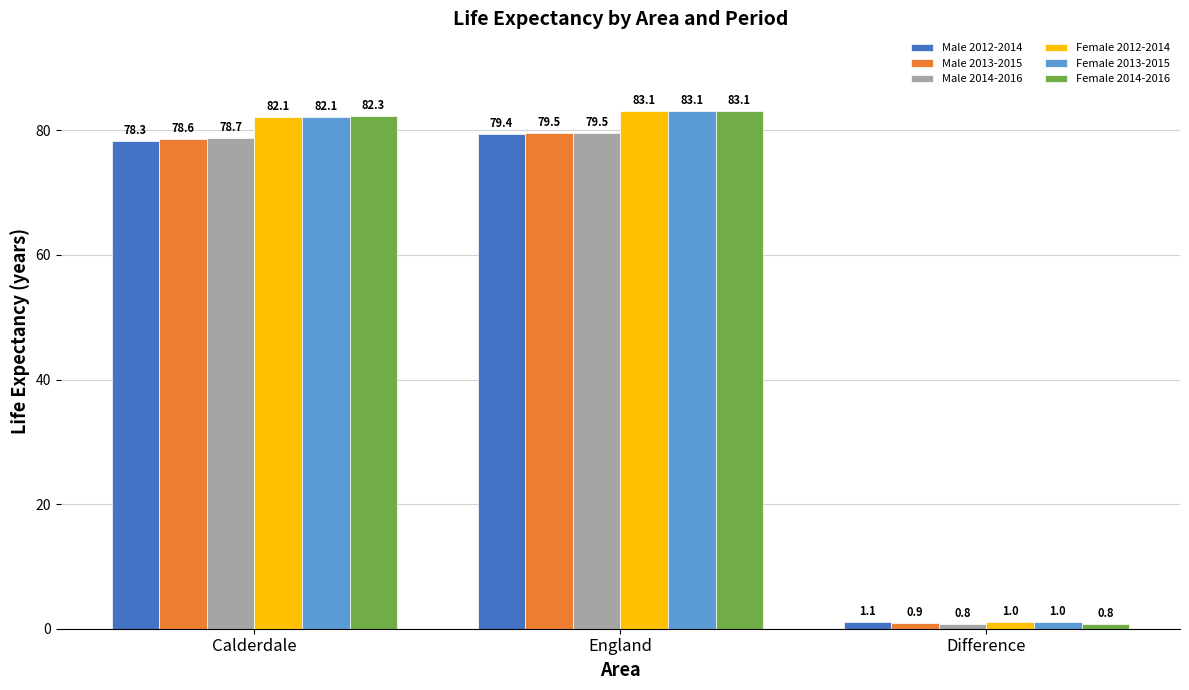

The value of Female 2013-2015 at Calderdale is 24.0. True or false?

False